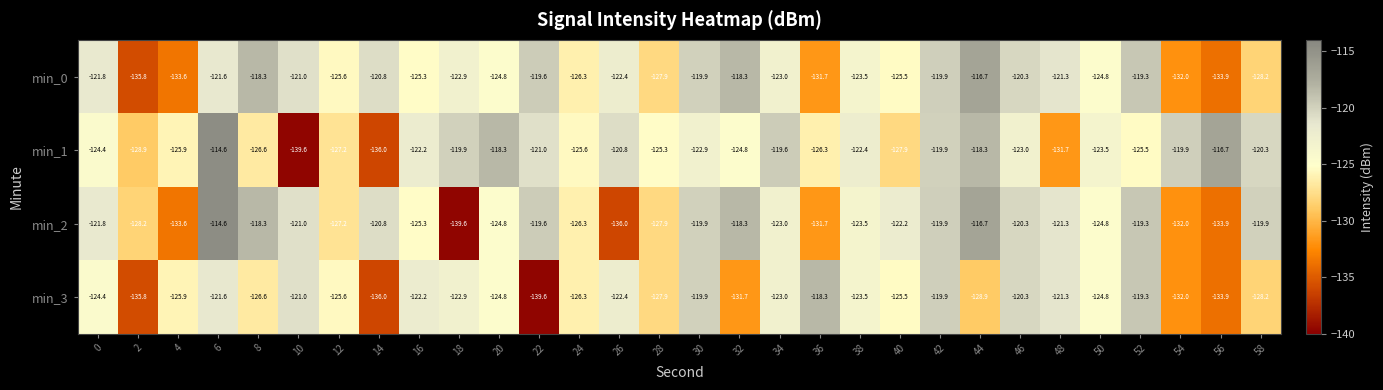

What is the difference between the min_1 values at 28 and 20?

7.0